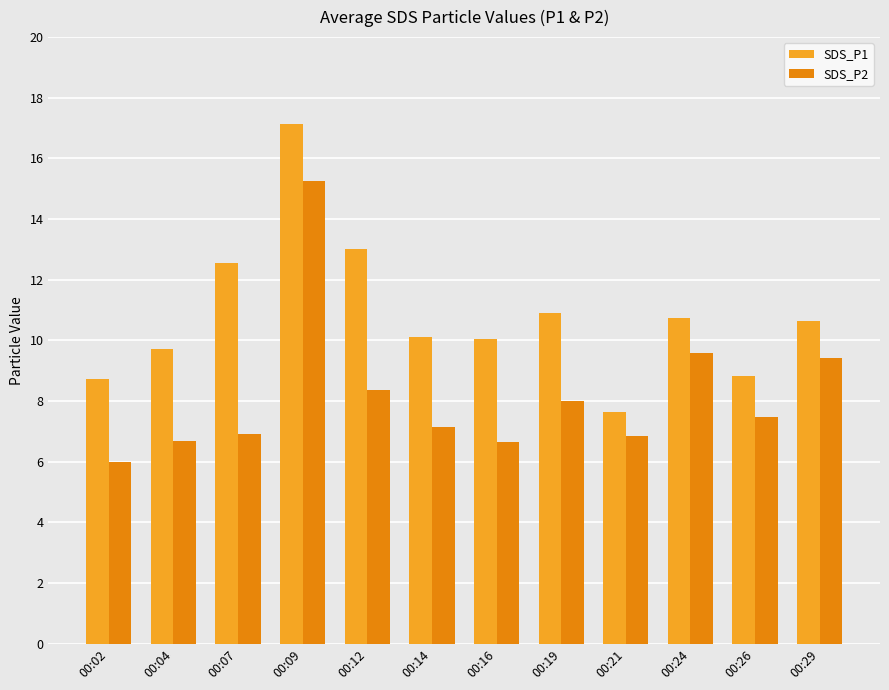

The value of SDS_P1 at 00:12 is 21.0. True or false?

False